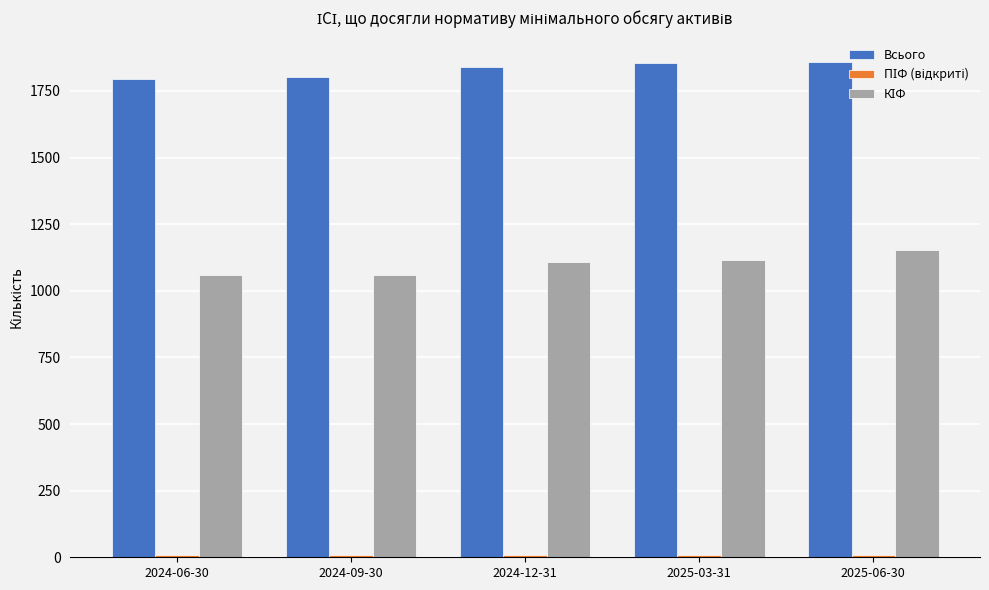

What is the difference between the second highest and minimum values in the Всього series?

58